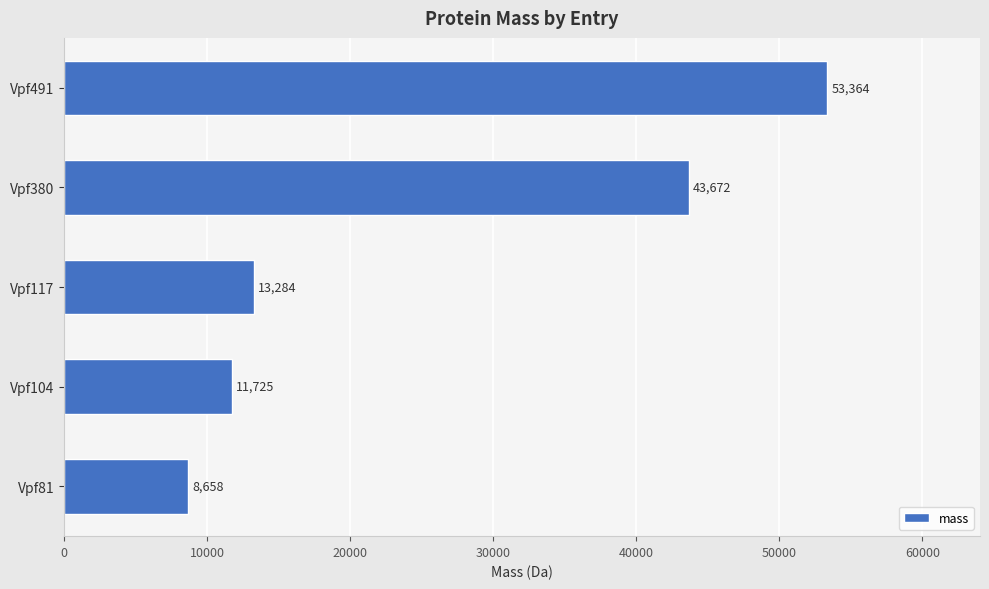

What is the approximate value at Vpf380?

43671.7